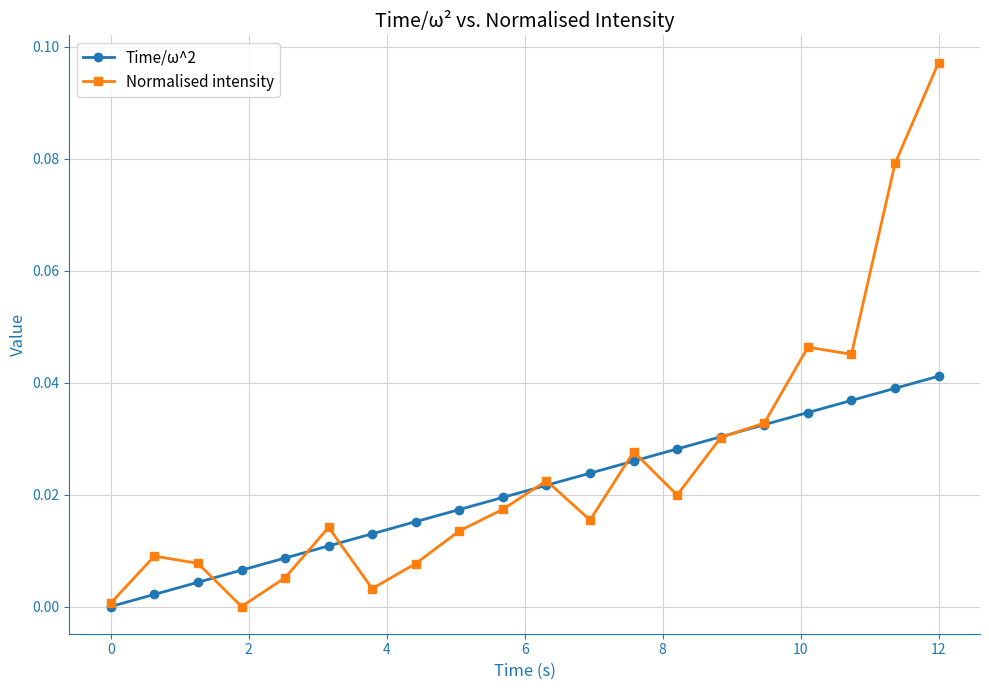

What are all the series names shown in the legend?

Time/ω^2, Normalised intensity